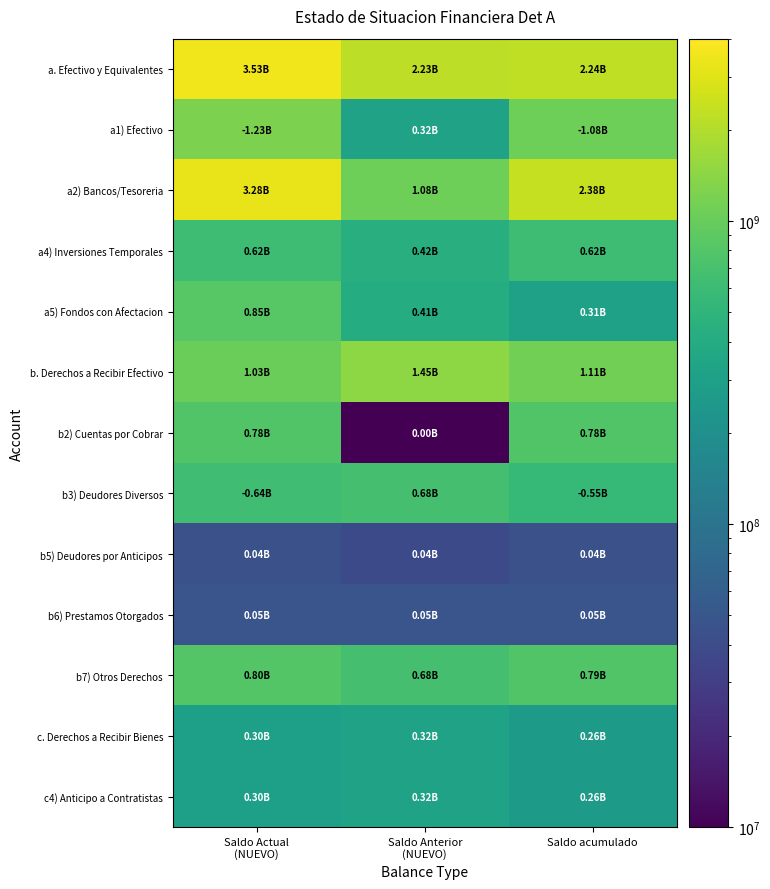

Reading right to left, what are all the values shown in this chart?

a. Efectivo y Equivalentes: Saldo acumulado=2238135201.4	Saldo Anterior
(NUEVO)=2227797176.3	Saldo Actual
(NUEVO)=3534513636.7
a1) Efectivo: Saldo acumulado=1075933950.8	Saldo Anterior
(NUEVO)=315570440.3	Saldo Actual
(NUEVO)=1227558161.2
a2) Bancos/Tesoreria: Saldo acumulado=2381746098.0	Saldo Anterior
(NUEVO)=1075201313.4	Saldo Actual
(NUEVO)=3284982245.0
a4) Inversiones Temporales: Saldo acumulado=624249102.8	Saldo Anterior
(NUEVO)=424249102.8	Saldo Actual
(NUEVO)=624249102.8
a5) Fondos con Afectacion: Saldo acumulado=308044945.5	Saldo Anterior
(NUEVO)=412747313.9	Saldo Actual
(NUEVO)=852811444.2
b. Derechos a Recibir Efectivo: Saldo acumulado=1112415143.0	Saldo Anterior
(NUEVO)=1450496828.0	Saldo Actual
(NUEVO)=1033161019.3
b2) Cuentas por Cobrar: Saldo acumulado=779707622.2	Saldo Anterior
(NUEVO)=39490.5	Saldo Actual
(NUEVO)=779707622.2
b3) Deudores Diversos: Saldo acumulado=550389718.5	Saldo Anterior
(NUEVO)=682112288.0	Saldo Actual
(NUEVO)=637730736.2
b5) Deudores por Anticipos: Saldo acumulado=43737270.5	Saldo Anterior
(NUEVO)=38201343.6	Saldo Actual
(NUEVO)=44639169.4
b6) Prestamos Otorgados: Saldo acumulado=47996401.3	Saldo Anterior
(NUEVO)=47996401.3	Saldo Actual
(NUEVO)=47996401.3
b7) Otros Derechos: Saldo acumulado=791421462.2	Saldo Anterior
(NUEVO)=682112287.8	Saldo Actual
(NUEVO)=798608701.2
c. Derechos a Recibir Bienes: Saldo acumulado=259576671.8	Saldo Anterior
(NUEVO)=318860347.3	Saldo Actual
(NUEVO)=297502576.7
c4) Anticipo a Contratistas: Saldo acumulado=259576671.8	Saldo Anterior
(NUEVO)=318860347.3	Saldo Actual
(NUEVO)=297502576.7